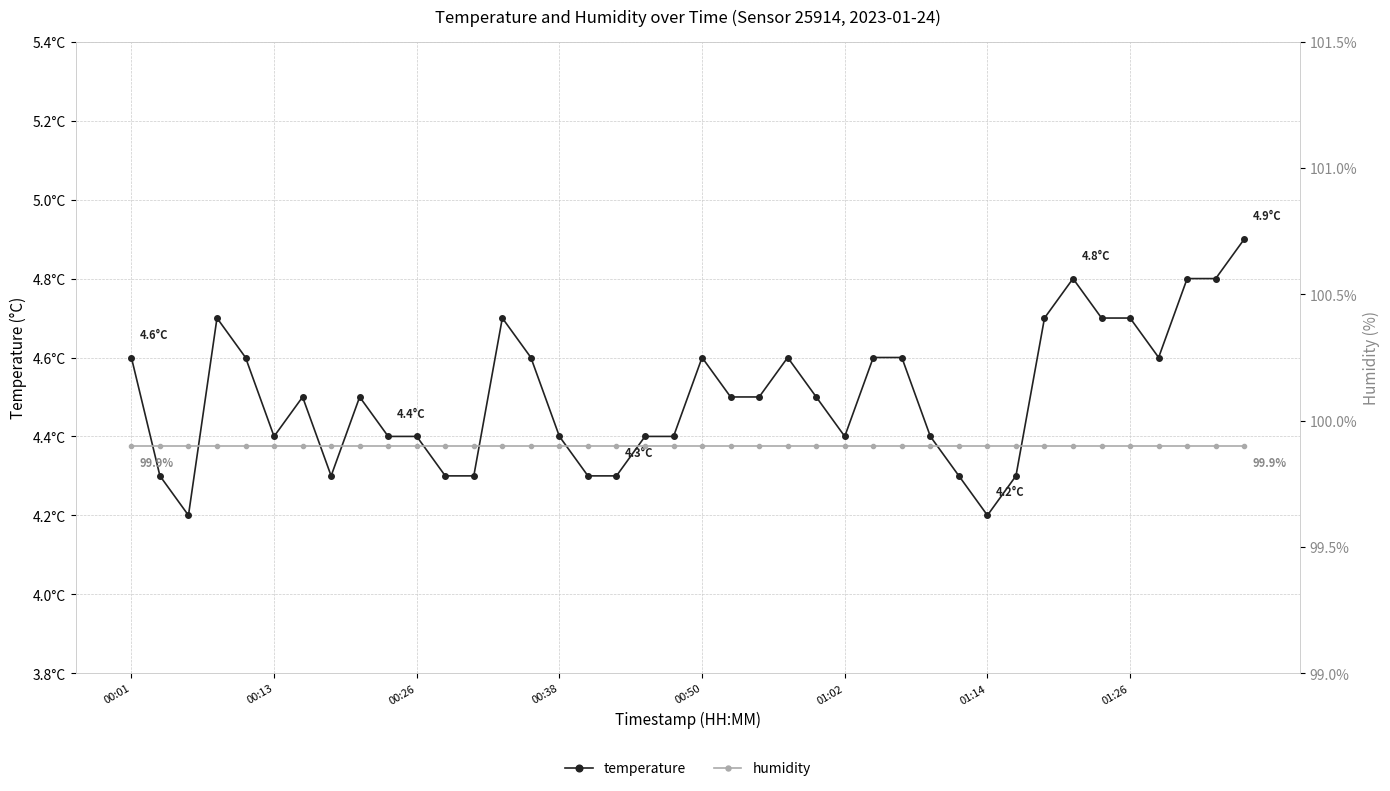

What is the difference between the highest and lowest values at 00:50?

95.3